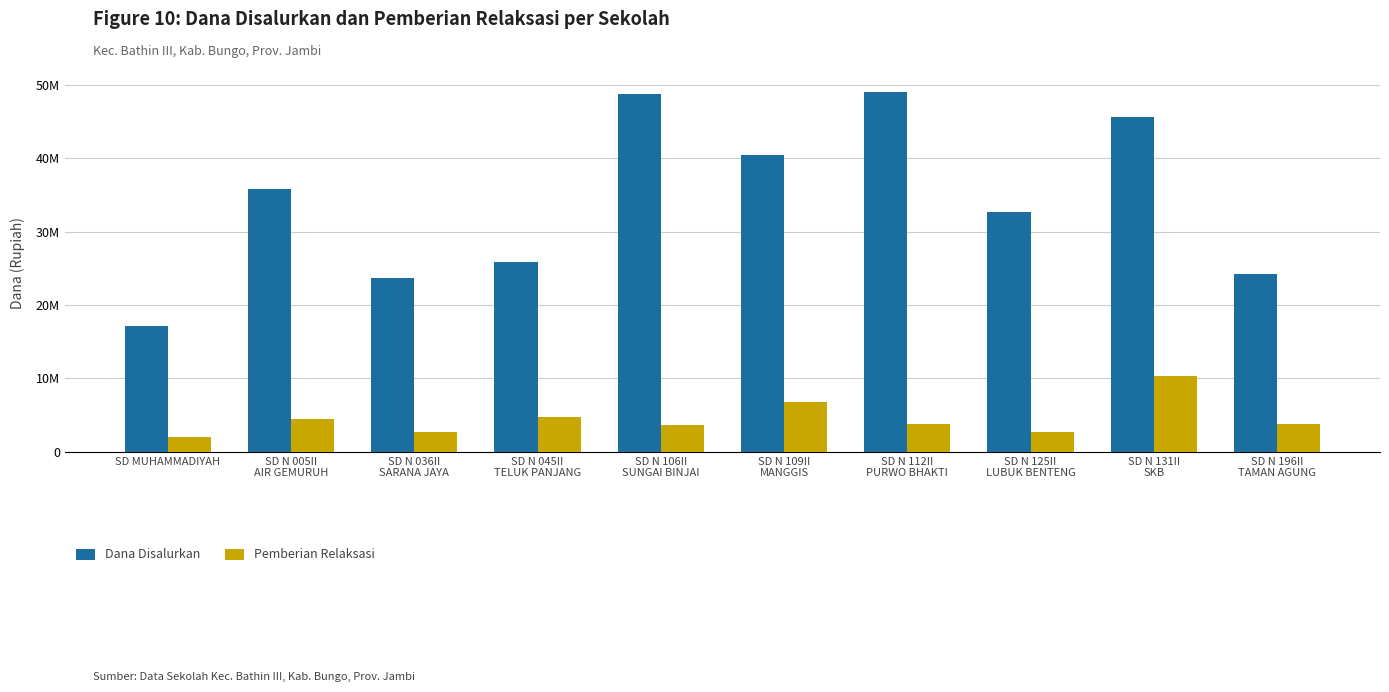

What are all the series names shown in the legend?

Dana Disalurkan, Pemberian Relaksasi